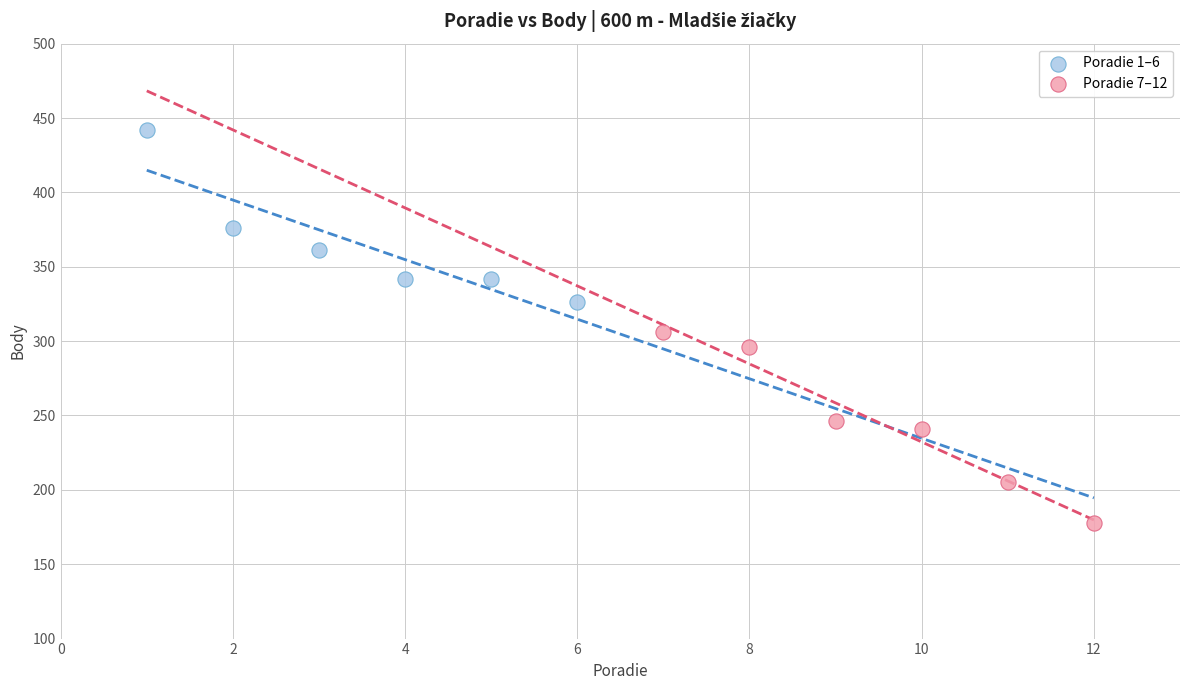

Which series contains the highest Y value?

Poradie 1–6